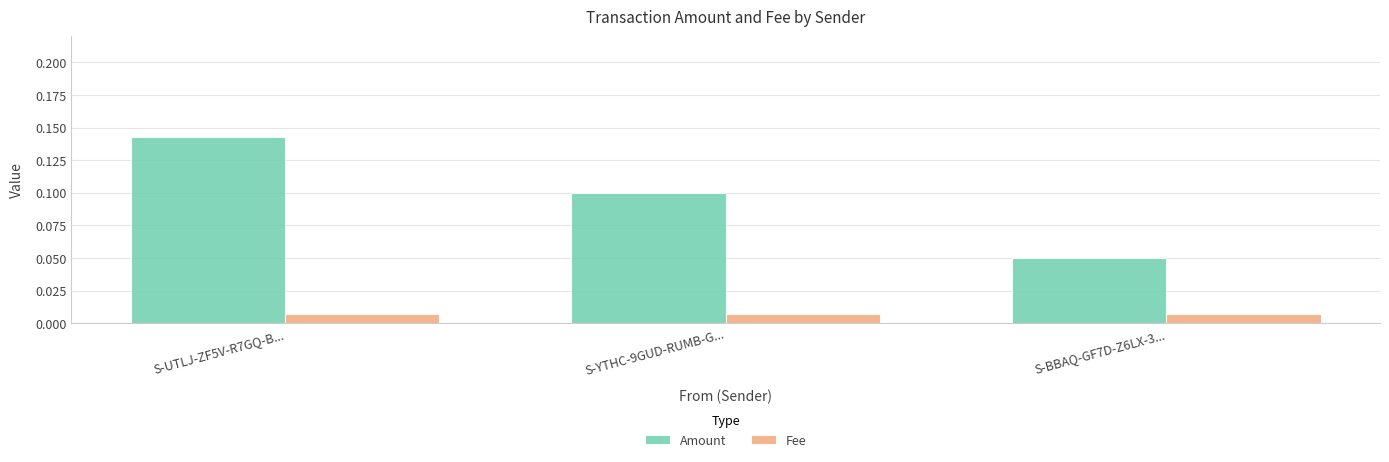

At which label does Amount reach its minimum?

S-BBAQ-GF7D-Z6LX-3...